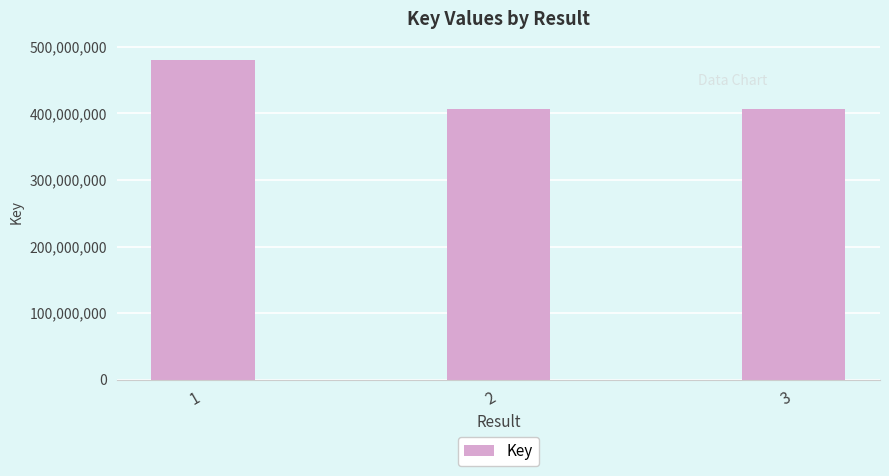

Count the number of data series in this chart.

1